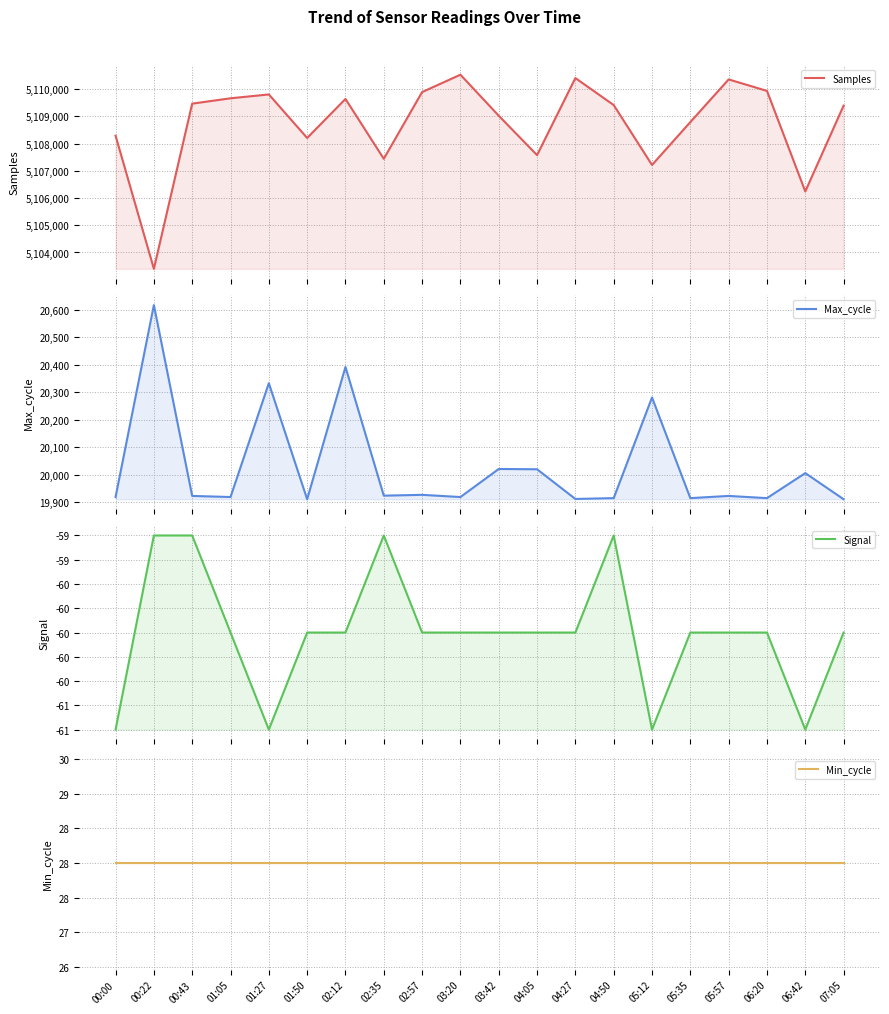

Reading left to right, extract all data points from this chart.

Samples: 00:00=5108288	00:22=5103399	00:43=5109464	01:05=5109660	01:27=5109802	01:50=5108204	02:12=5109636	02:35=5107439	02:57=5109888	03:20=5110526	03:42=5109020	04:05=5107574	04:27=5110403	04:50=5109412	05:12=5107212	05:35=5108787	05:57=5110353	06:20=5109932	06:42=5106240	07:05=5109390
Max_cycle: 00:00=19919	00:22=20617	00:43=19923	01:05=19919	01:27=20333	01:50=19911	02:12=20392	02:35=19924	02:57=19927	03:20=19919	03:42=20021	04:05=20020	04:27=19912	04:50=19915	05:12=20281	05:35=19915	05:57=19923	06:20=19915	06:42=20006	07:05=19911
Signal: 00:00=-61	00:22=-59	00:43=-59	01:05=-60	01:27=-61	01:50=-60	02:12=-60	02:35=-59	02:57=-60	03:20=-60	03:42=-60	04:05=-60	04:27=-60	04:50=-59	05:12=-61	05:35=-60	05:57=-60	06:20=-60	06:42=-61	07:05=-60
Min_cycle: 00:00=28	00:22=28	00:43=28	01:05=28	01:27=28	01:50=28	02:12=28	02:35=28	02:57=28	03:20=28	03:42=28	04:05=28	04:27=28	04:50=28	05:12=28	05:35=28	05:57=28	06:20=28	06:42=28	07:05=28